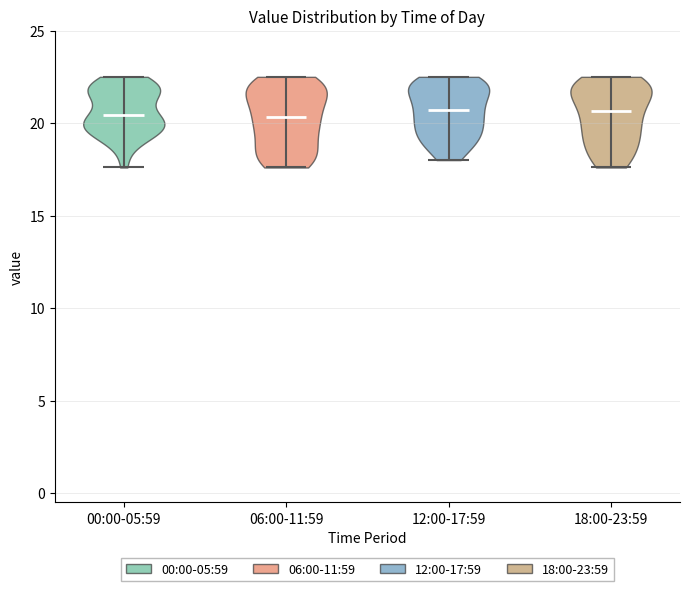

What is the highest point the violin for 18:00-23:59 reaches on the y-axis? The values are not printed on the chart, so give them approximately, as read against the axis.

22.5